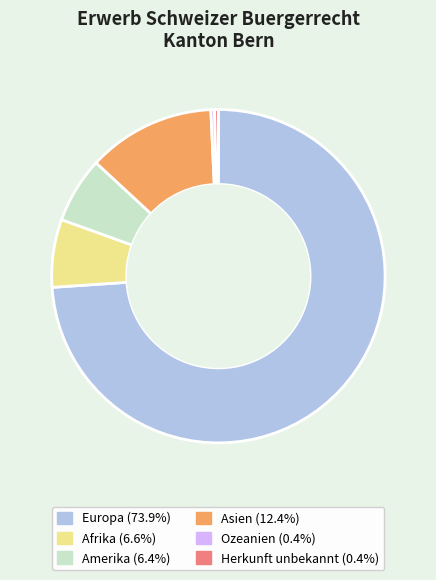

Do Herkunft unbekannt (0.4%) and Amerika (6.4%) together represent more than half of the pie?

No